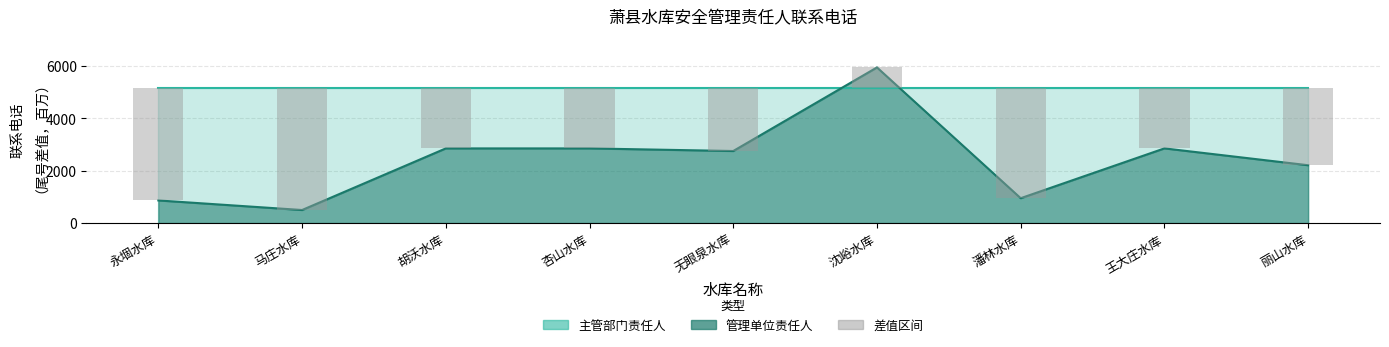

Rank the categories by value from lowest to highest.

沈峪水库, 王大庄水库, 胡沃水库, 杏山水库, 无眼泉水库, 丽山水库, 潘林水库, 永堌水库, 马庄水库